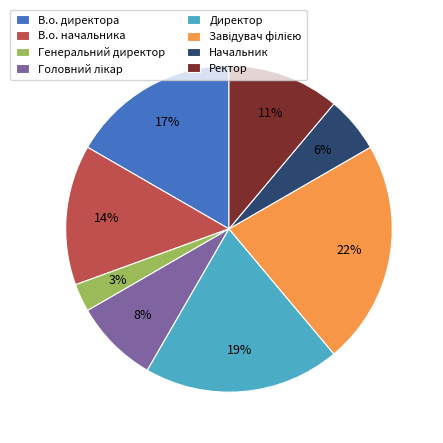

Combined, do Генеральний директор and Ректор account for over 50%?

No